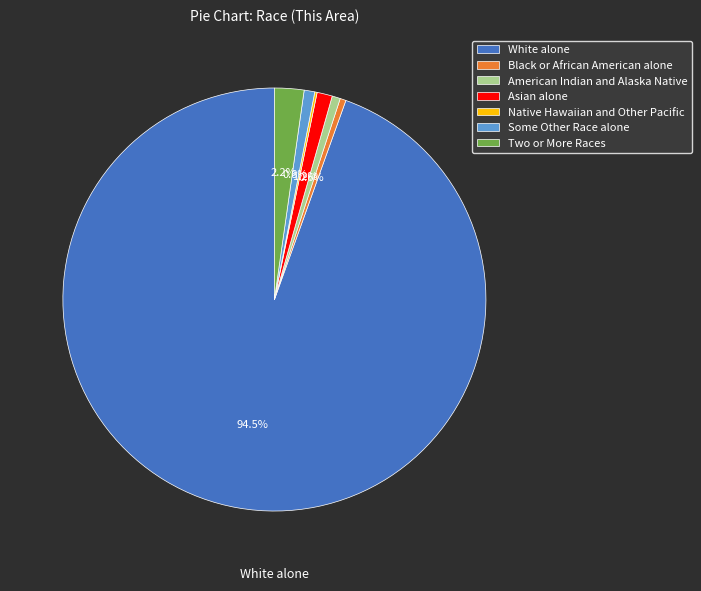

Which slice represents more than half of the pie?

White alone